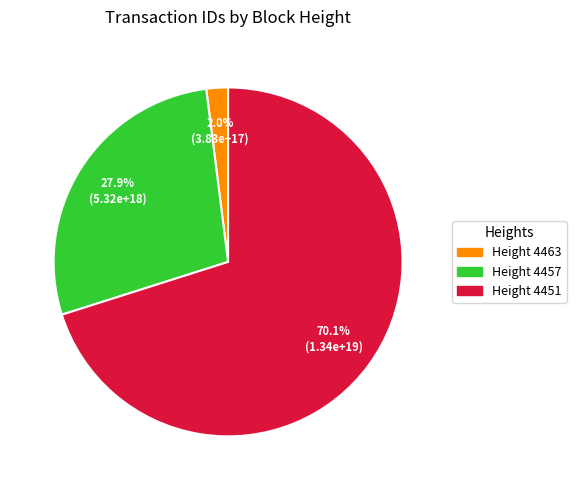

Which slice is the smallest?

Height 4463